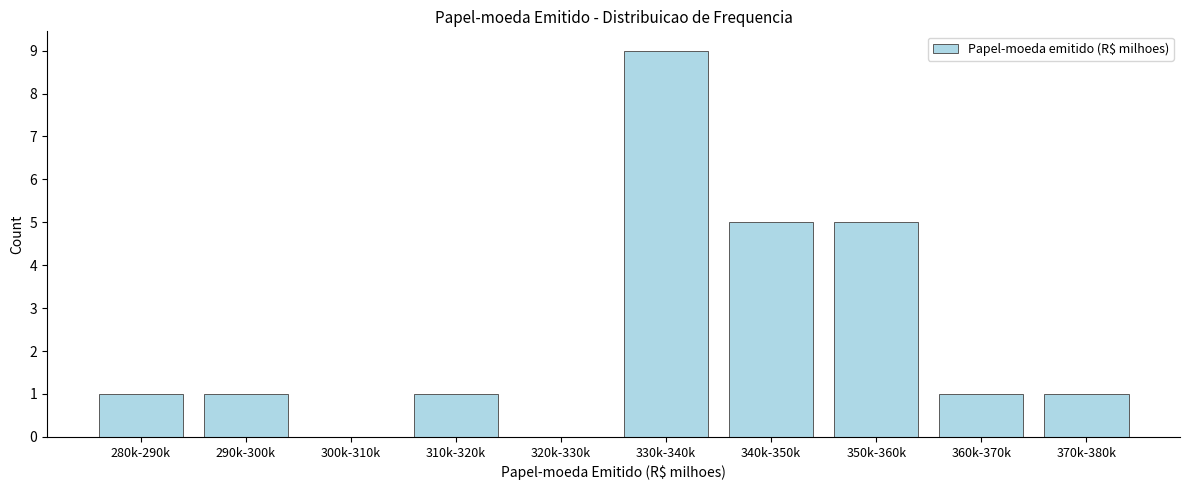

Reading left to right, transcribe all the data shown in this chart.

280k-290k=1	290k-300k=1	300k-310k=0	310k-320k=1	320k-330k=0	330k-340k=9	340k-350k=5	350k-360k=5	360k-370k=1	370k-380k=1